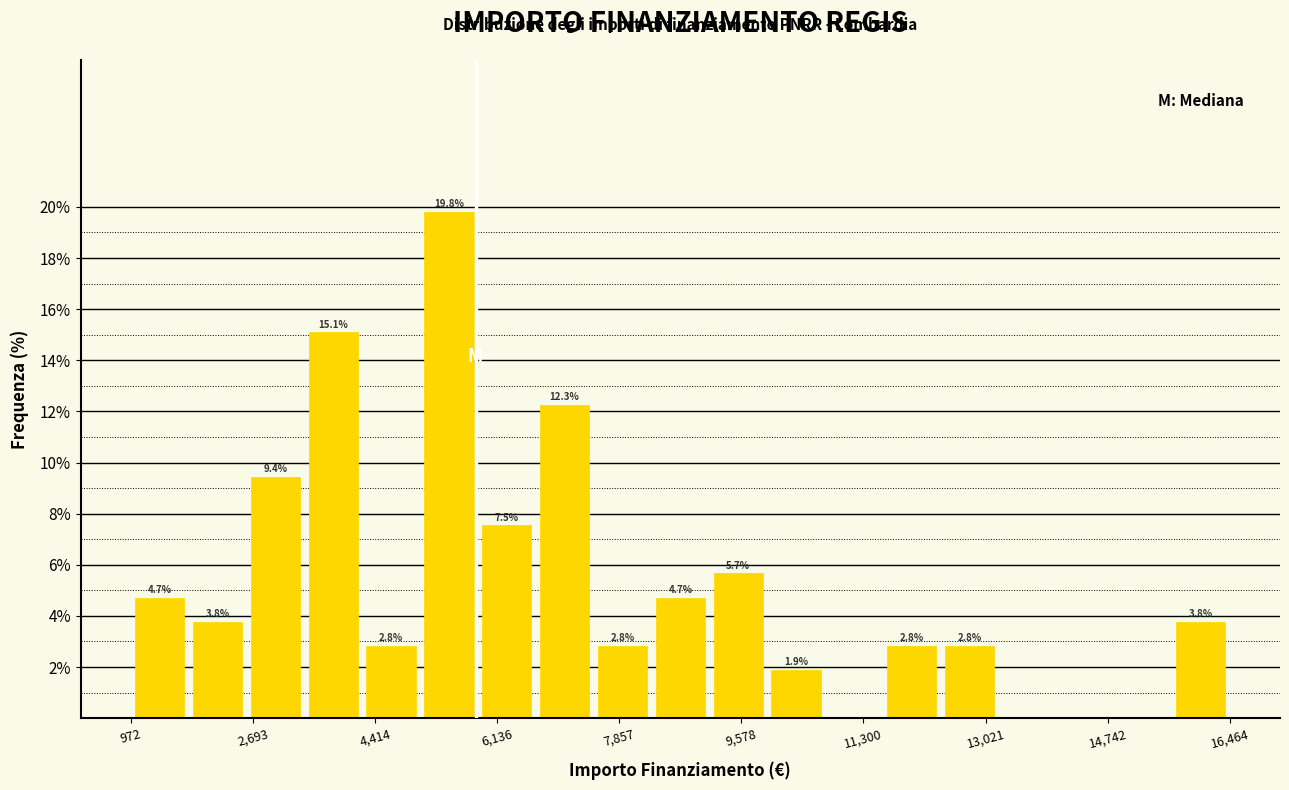

Over which range of the x-axis is the bar tallest?

5000 to 5800